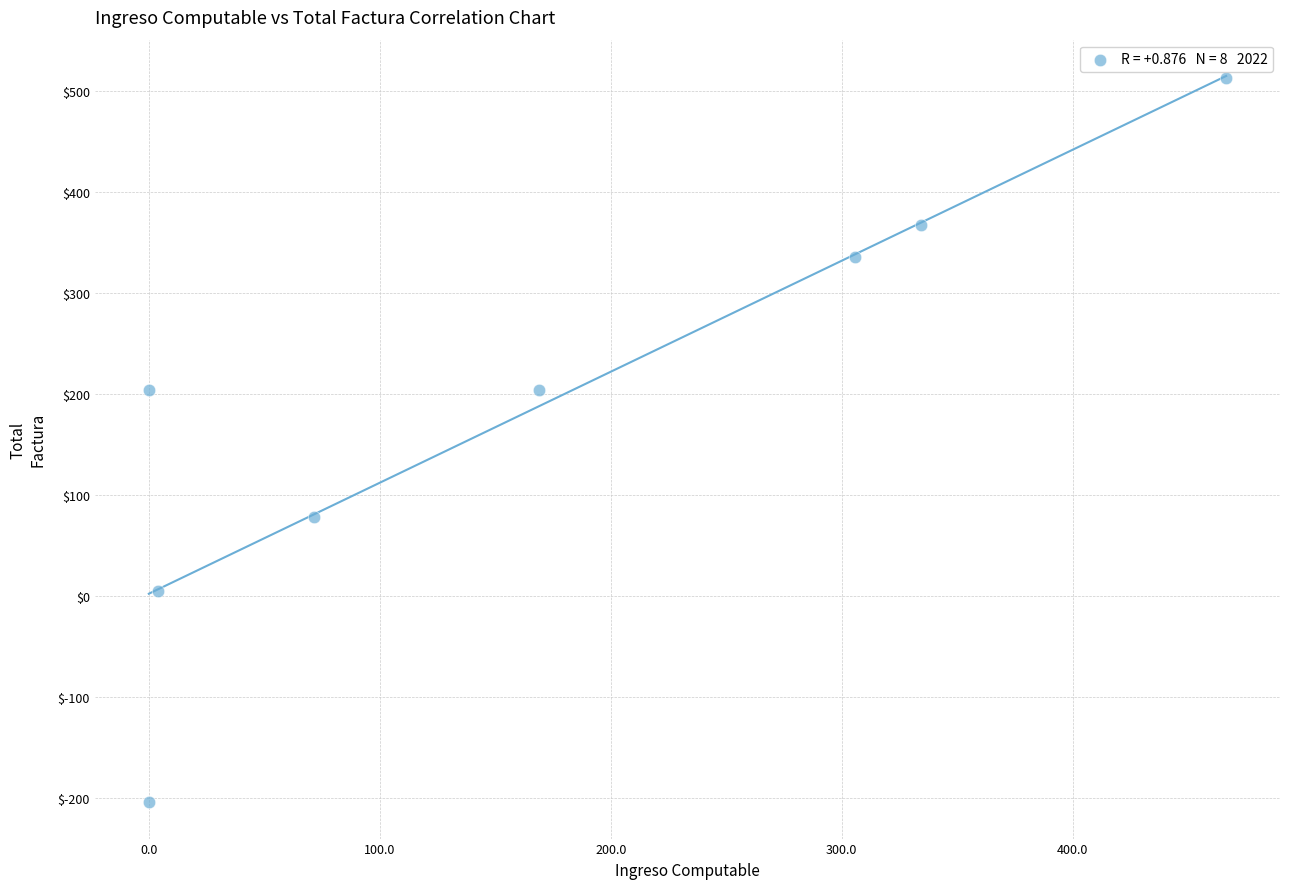

What is the range of X values (max minus min)?

466.4